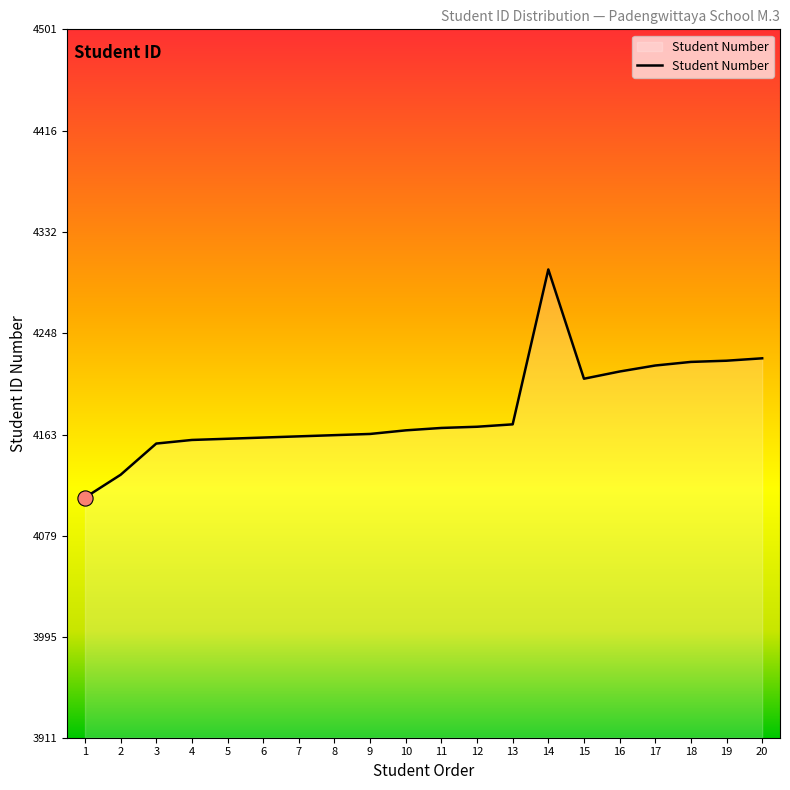

Approximately how many times larger is the value at 20 compared to 8?

1.0